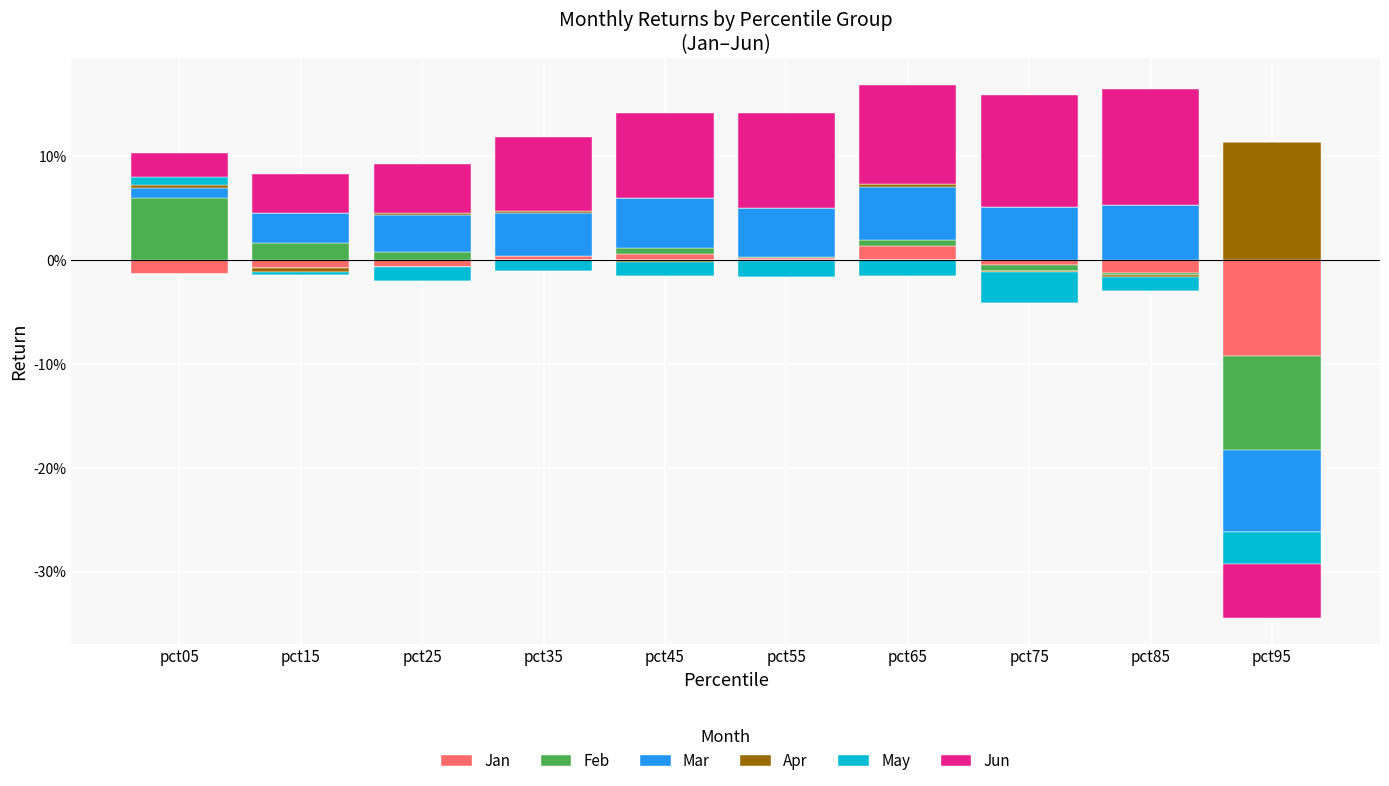

Which series has the largest total across all categories?

Jun